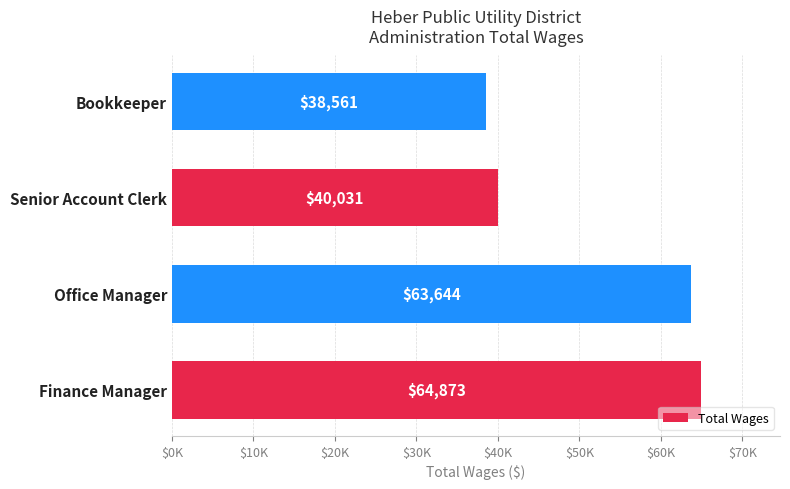

Where is the data nearest to the value 51717?

Senior Account Clerk